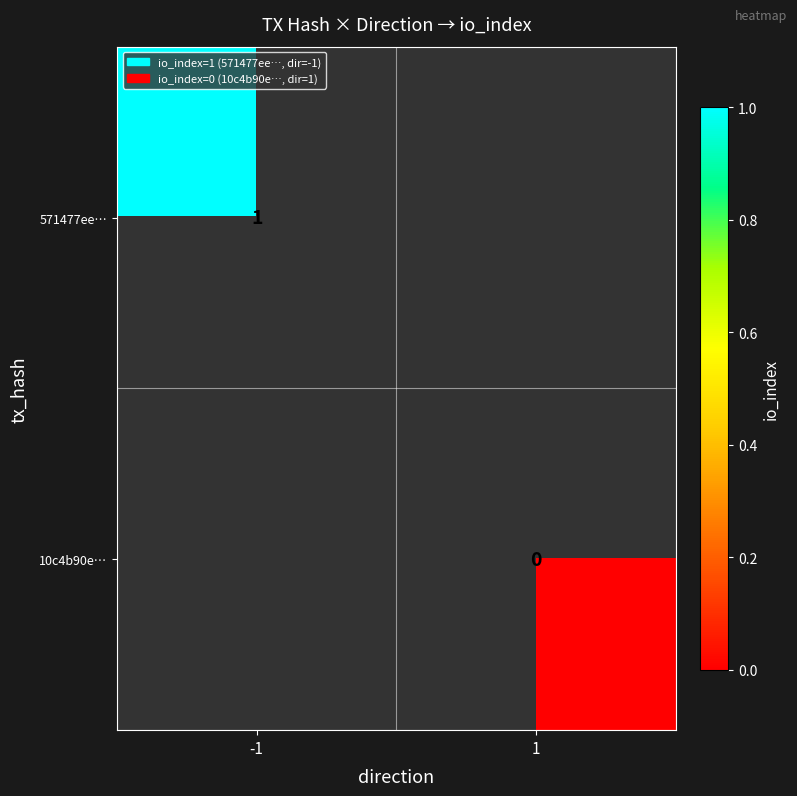

Is it true that 571477ee… equals 1 at -1?

True